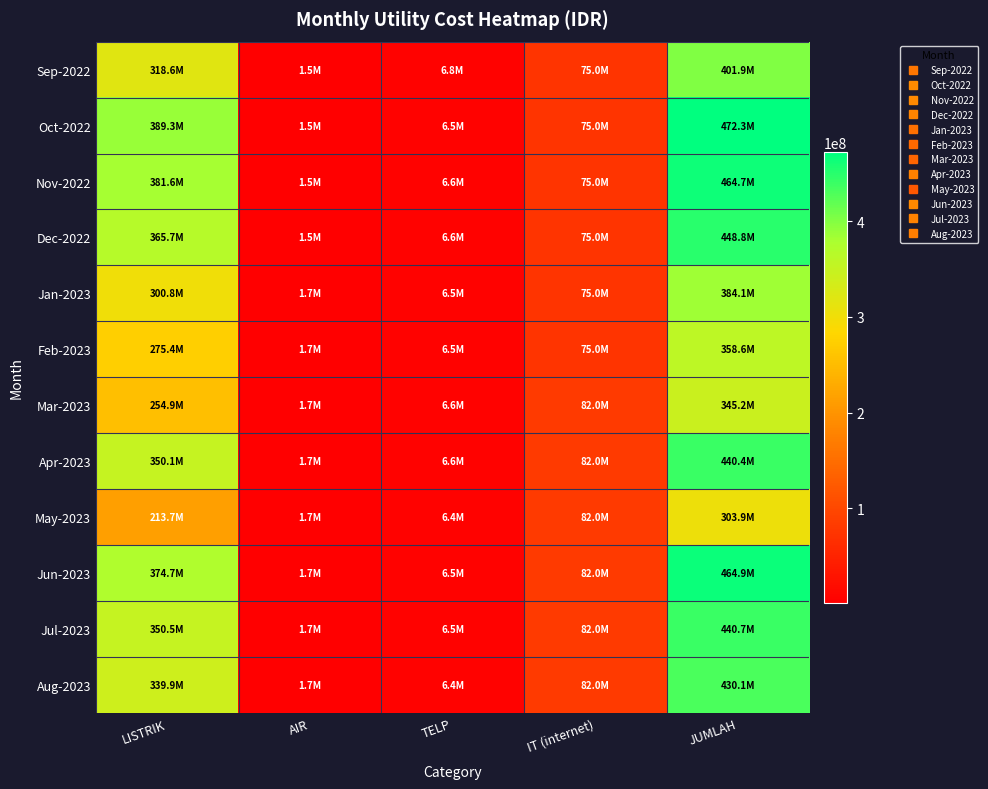

What is the total value across all series at LISTRIK?

3915080738